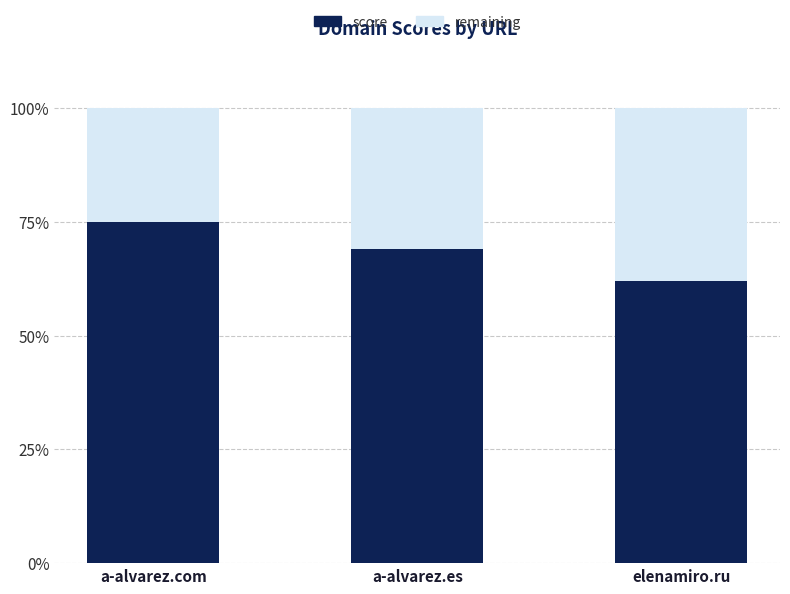

What is the total value across all series at a-alvarez.com?

100